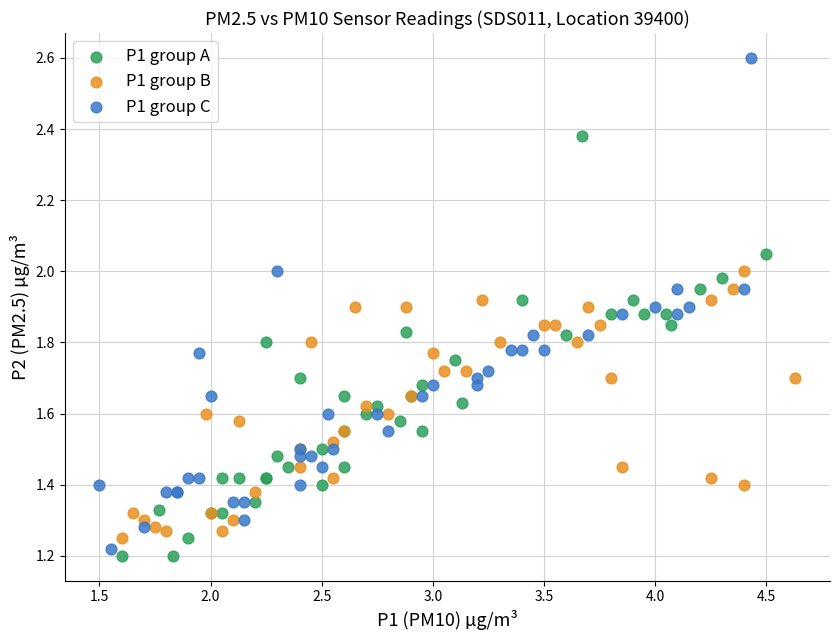

Which series has the largest Y range (max minus min)?

P1 group C